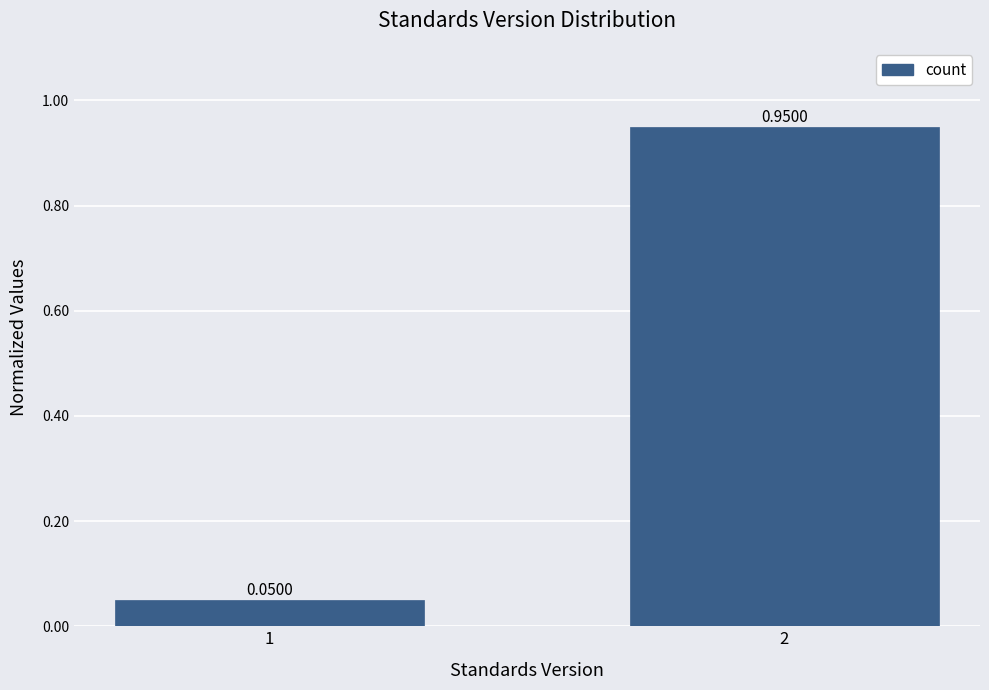

What is the average value?

0.5